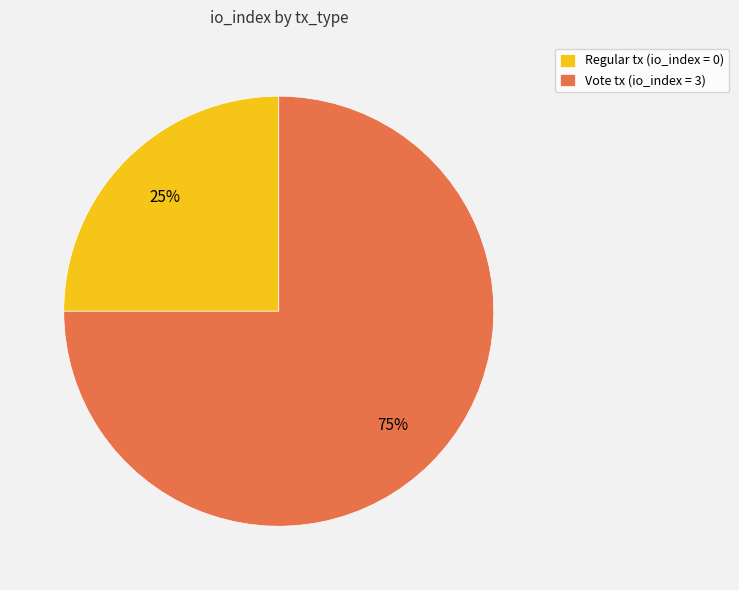

To the nearest percent, what is the difference between the largest and smallest slice percentages?

50%